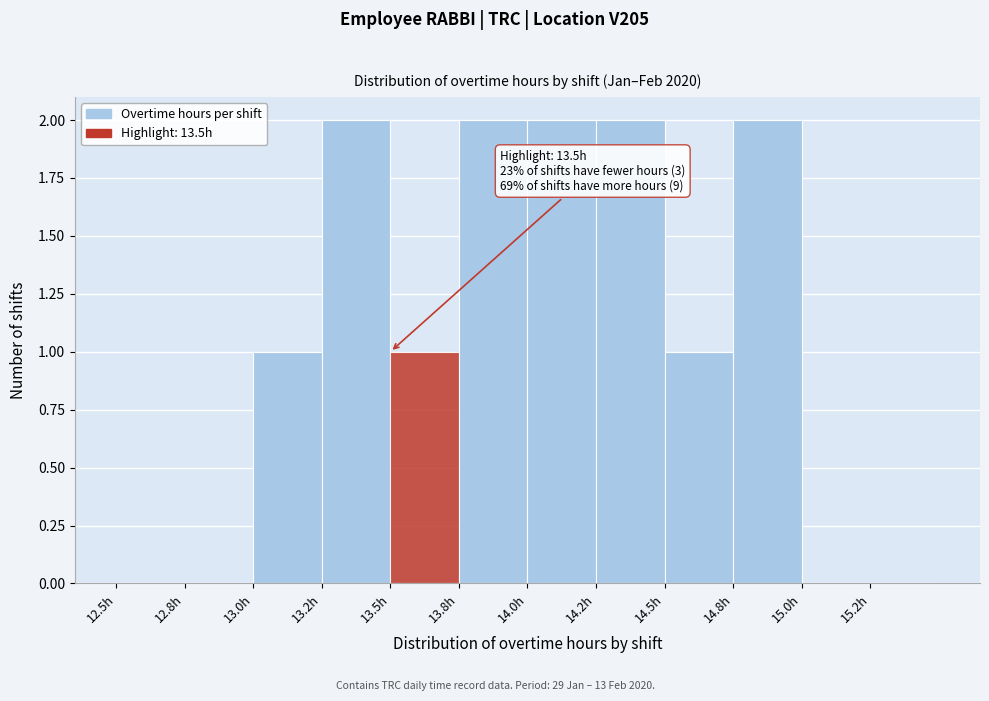

Reading left to right, what are all the values shown in this chart?

12.5h=0	12.8h=0	13.0h=1	13.2h=2	13.5h=1	13.8h=2	14.0h=2	14.2h=2	14.5h=1	14.8h=2	15.0h=0	15.2h=0